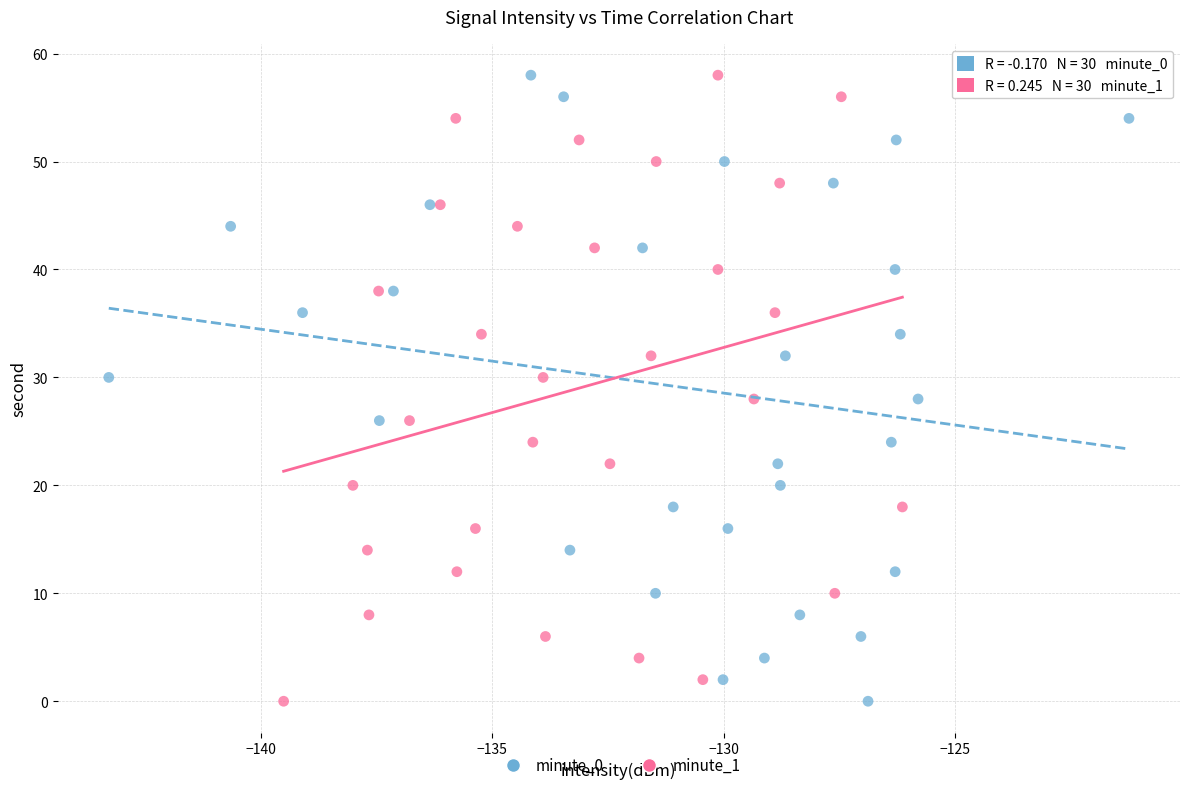

What are all the series names shown in the legend?

minute_0, minute_1